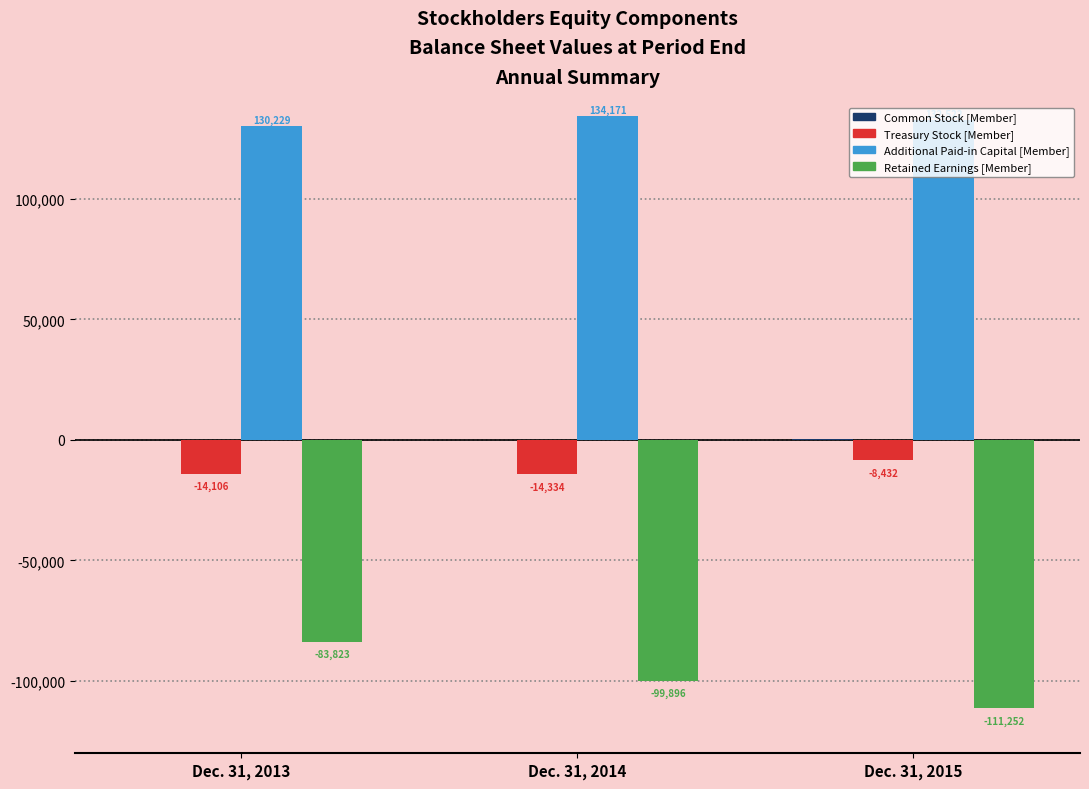

What is the sum of the Retained Earnings [Member] values at Dec. 31, 2013 and Dec. 31, 2015?

-195075